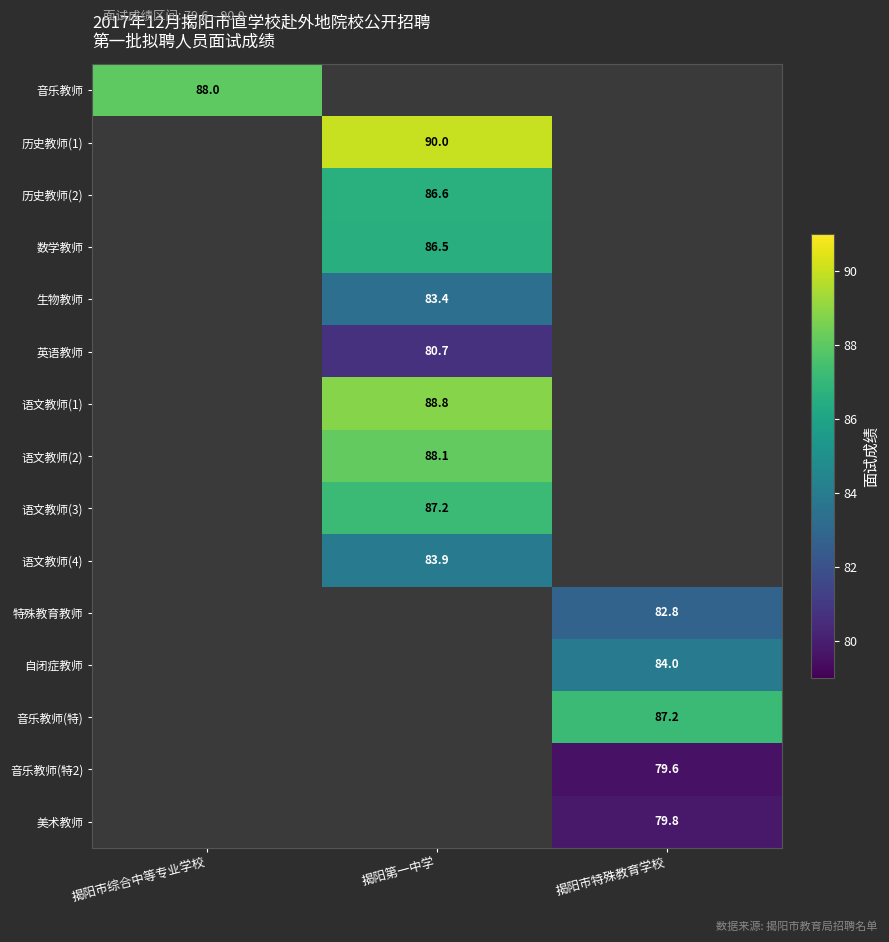

The 美术教师 series shows 79.8 at 揭阳市特殊教育学校. True or false?

True